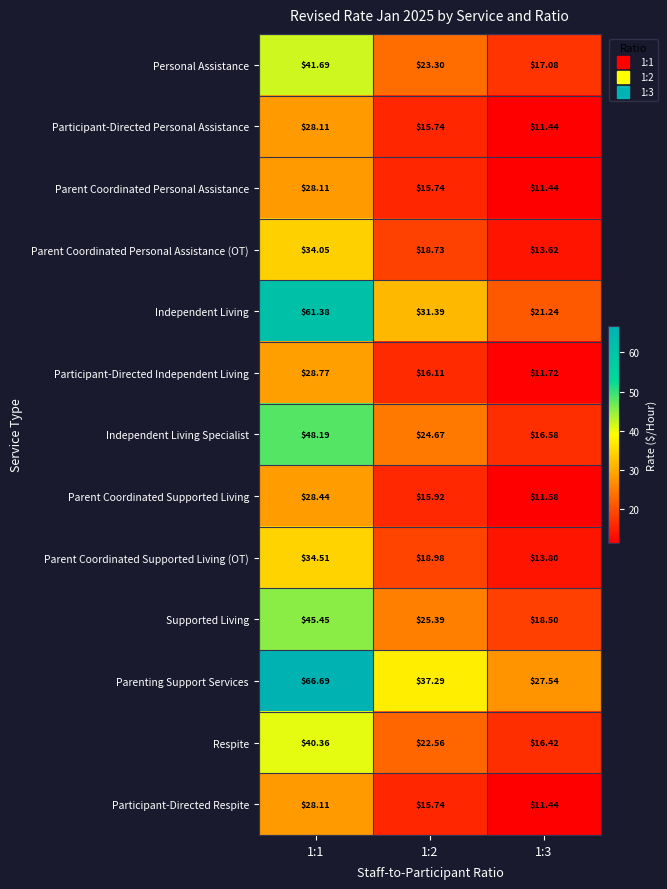

Which series changed the most between 1:1 and 1:3?

Independent Living